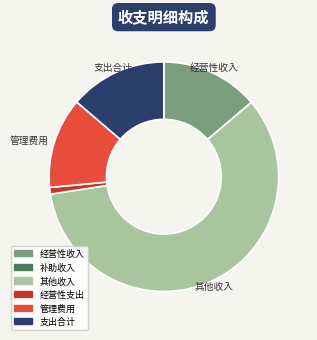

Combined, do 经营性支出 and 支出合计 account for over 50%?

No